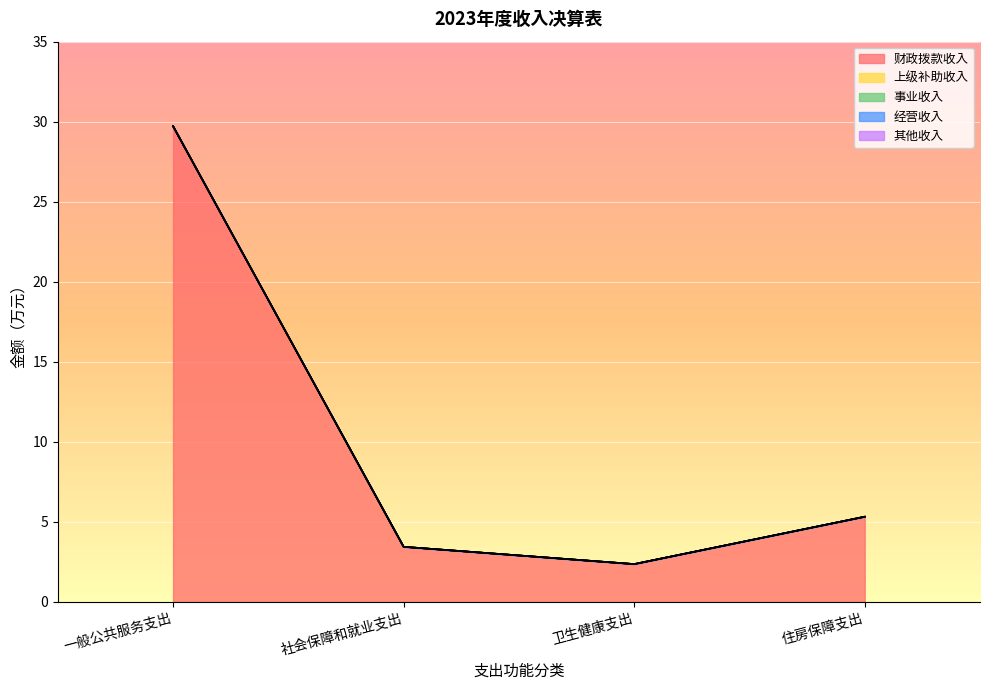

What is the difference between the highest and lowest values at 社会保障和就业支出?

3.4